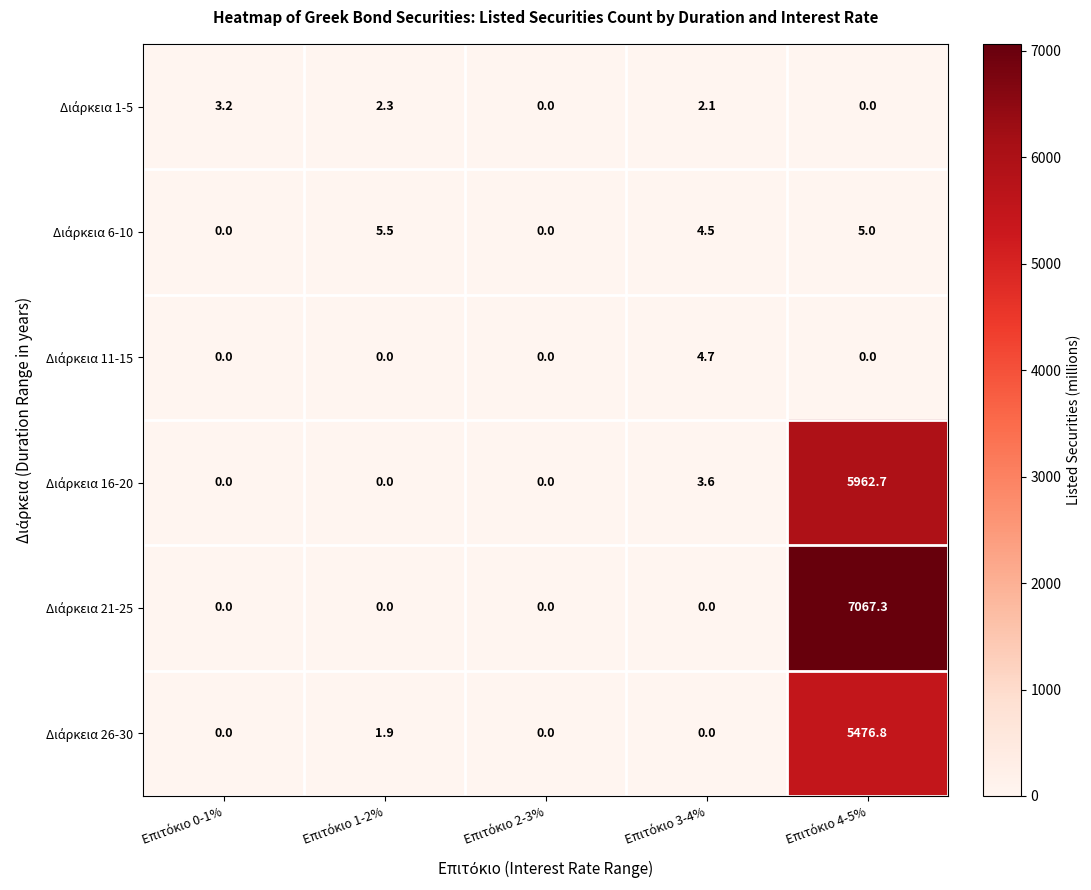

Count the number of categories in the chart.

5